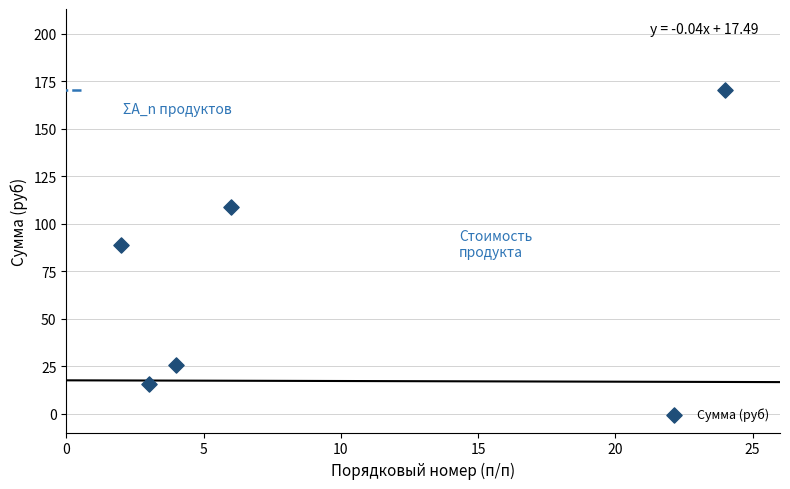

What is the range of X values (max minus min)?

22.0